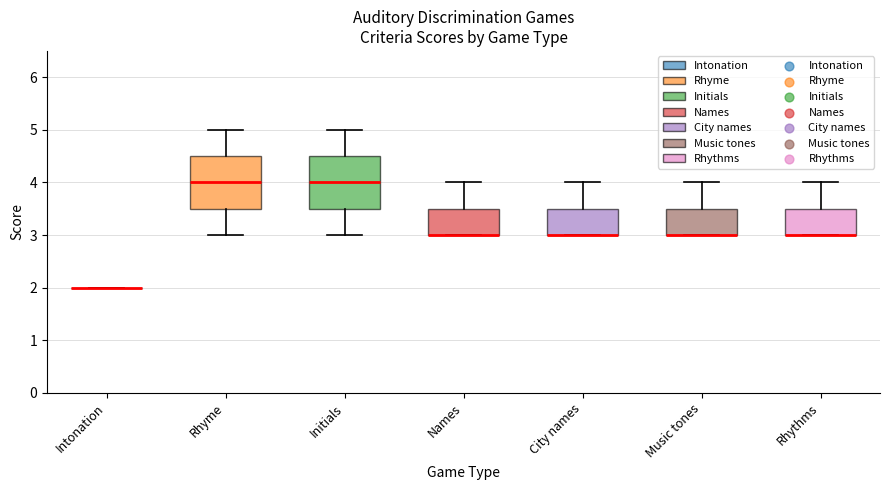

Reading left to right, read every box against the y-axis: the position of its median line, the range the box covers, and the ends of its whiskers. The values are not printed on the chart, so give them approximately, as read against the axis.

Intonation: box collapsed to a line at 2.0, whiskers 2.0 to 2.0
Rhyme: median 4.0, box 3.5 to 4.5, whiskers 3.0 to 5.0
Initials: median 4.0, box 3.5 to 4.5, whiskers 3.0 to 5.0
Names: median 3.0 (drawn on the box's lower edge), box 3.0 to 3.5, whiskers 3.0 to 4.0
City names: median 3.0 (drawn on the box's lower edge), box 3.0 to 3.5, whiskers 3.0 to 4.0
Music tones: median 3.0 (drawn on the box's lower edge), box 3.0 to 3.5, whiskers 3.0 to 4.0
Rhythms: median 3.0 (drawn on the box's lower edge), box 3.0 to 3.5, whiskers 3.0 to 4.0